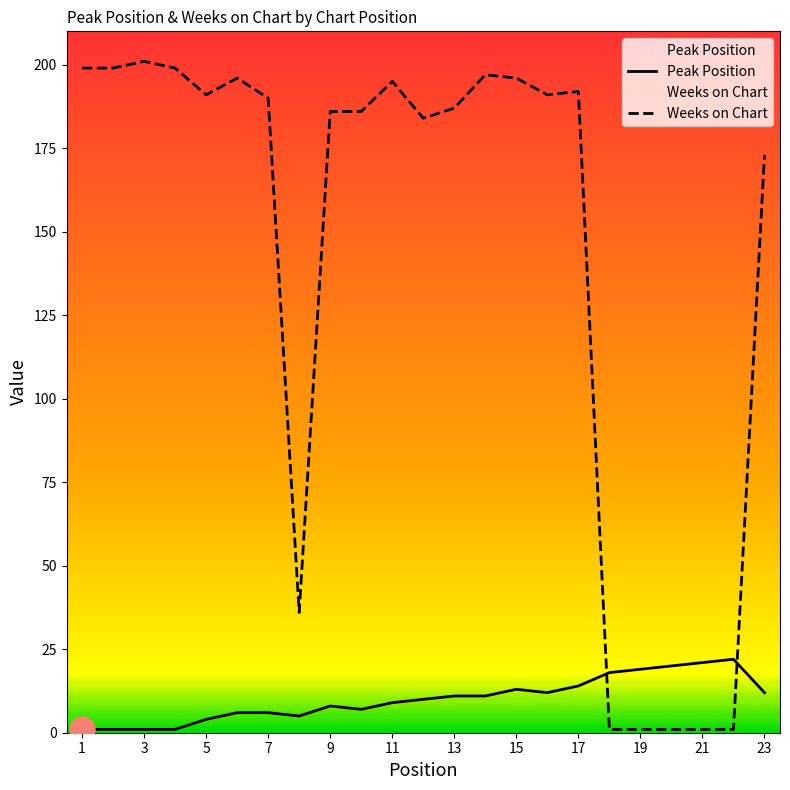

Rank the series at 13 from lowest to highest value.

Peak Position, Weeks on Chart